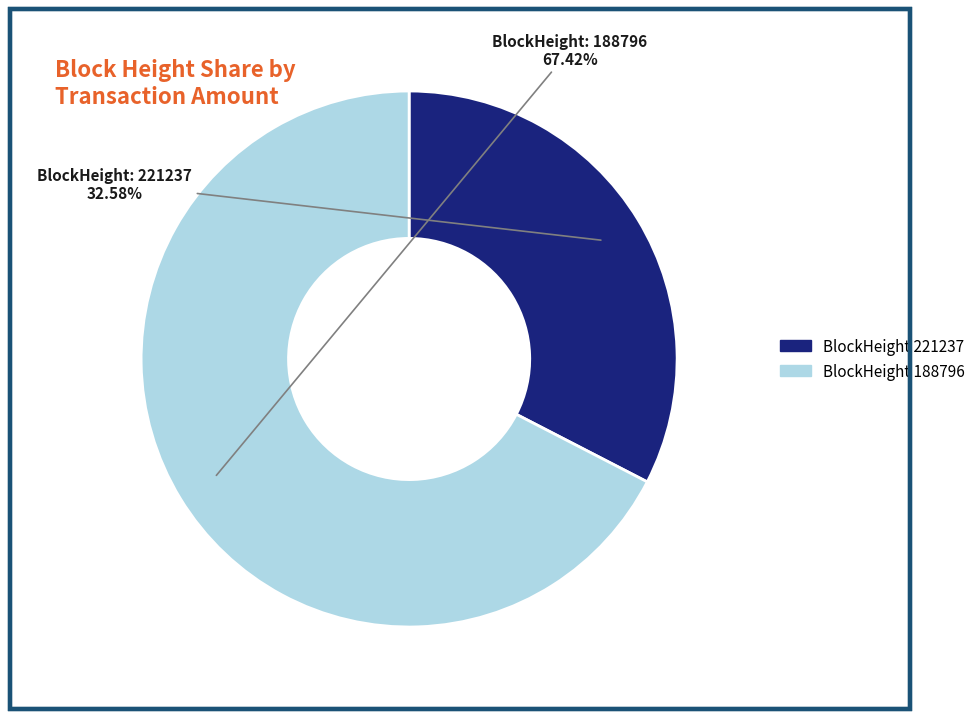

To the nearest percent, what is the difference between the largest and smallest slice percentages?

35%